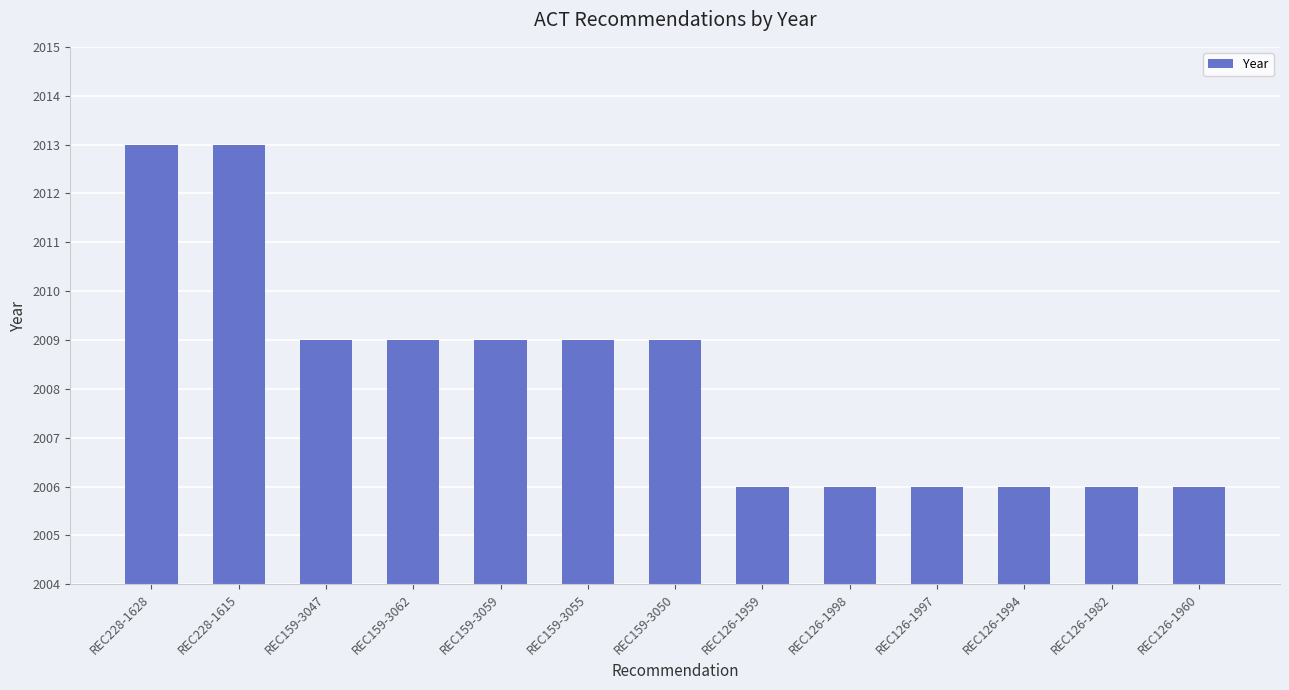

How many values are below 2009?

6